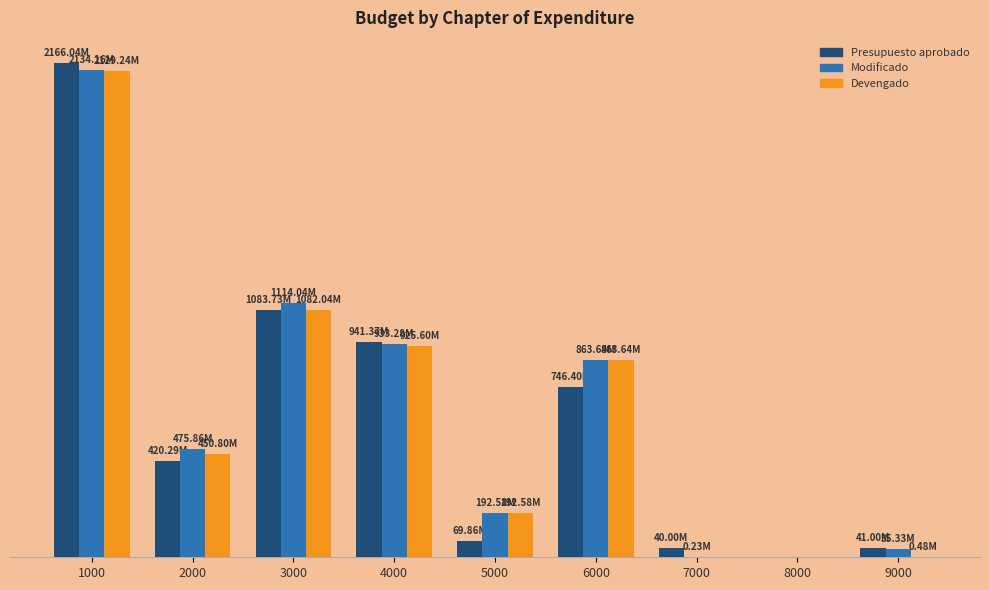

The Modificado series shows 2134162066.0 at 1000. True or false?

True